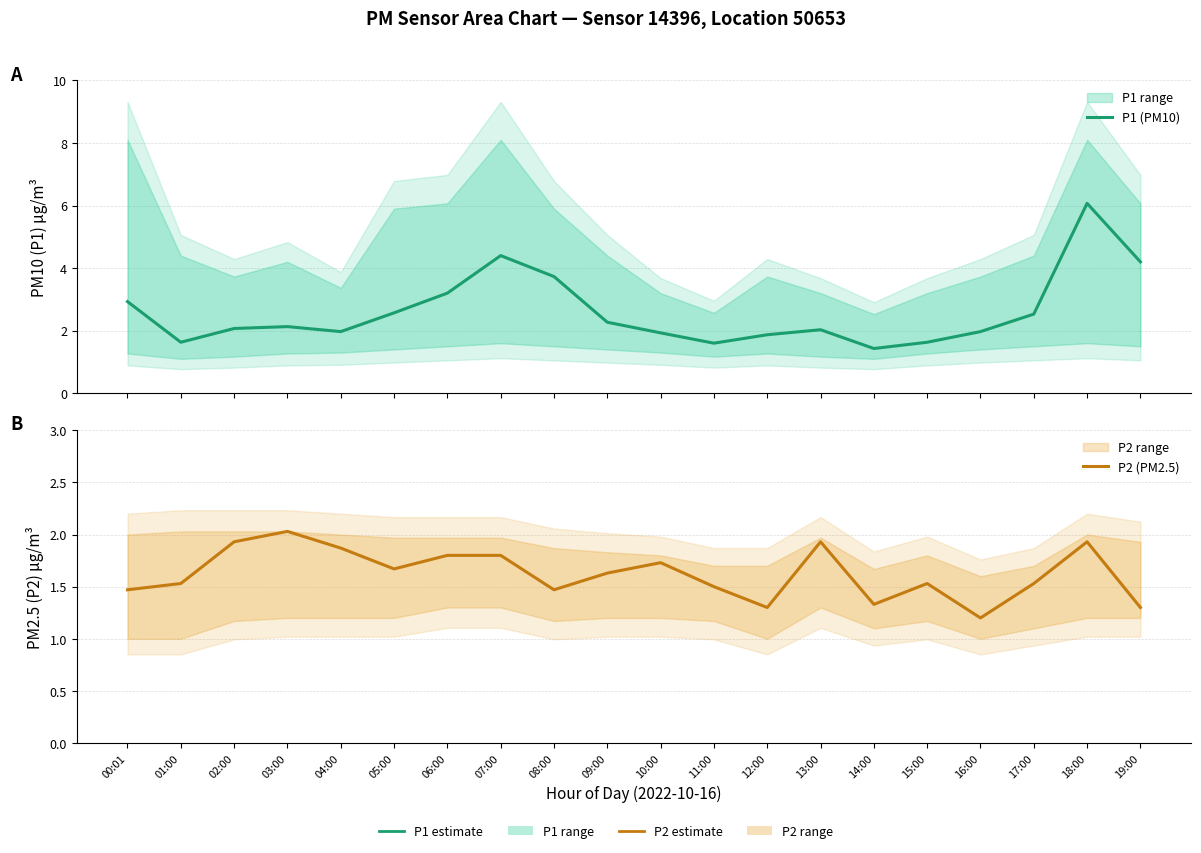

What is the approximate value of P2 (PM2.5) at 17:00?

1.5